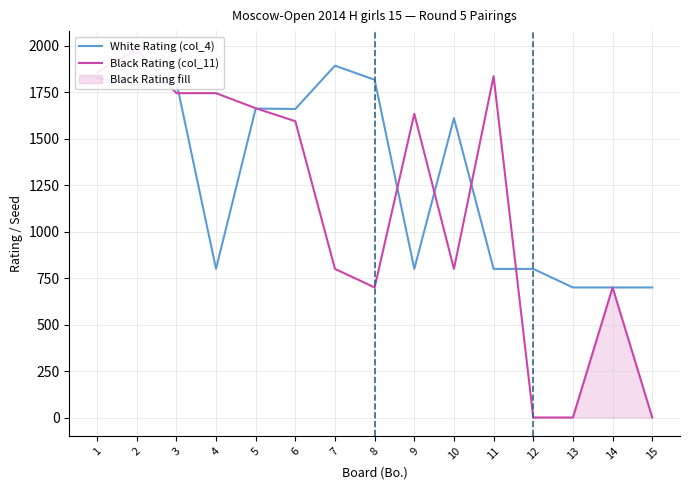

Where does the Black Rating (col_11) series first go above 1595?

1